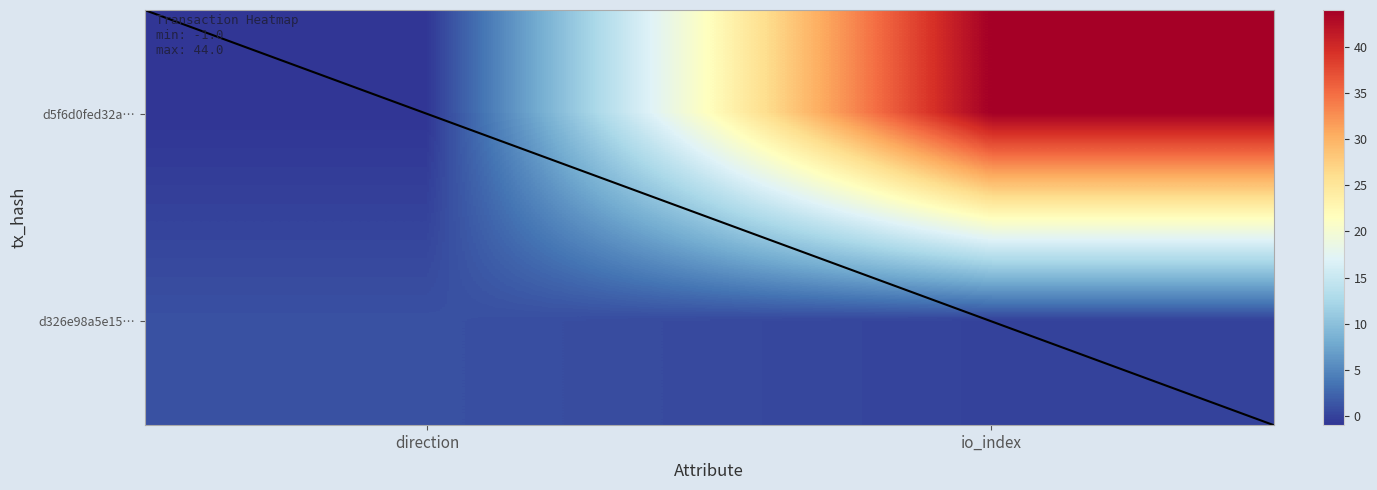

How many d326e98a5e15f73f772c920dbff370f99a91162 values are between 0 and 1?

2